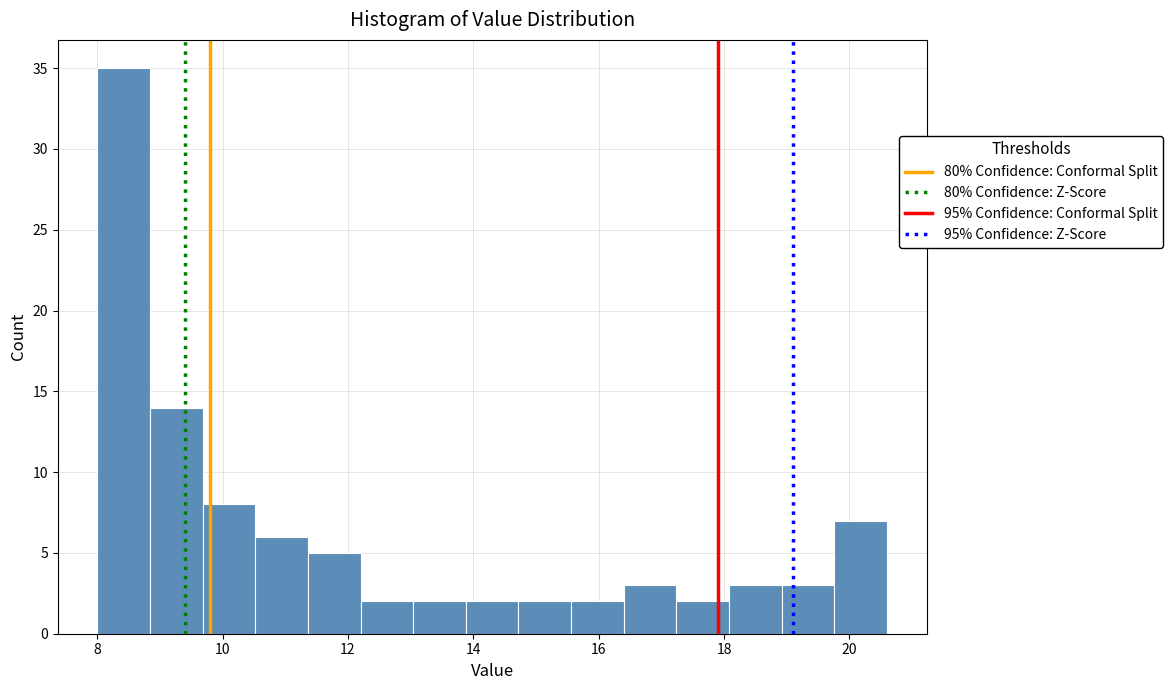

Reading left to right, transcribe this chart: for each bar, give the range it covers on the x-axis and its height. Neither the bar edges nor the heights are printed on the chart, so give them approximately, as read against the axes.

8.00 to 8.84: 35
8.84 to 9.68: 14
9.68 to 10.52: 8
10.52 to 11.36: 6
11.36 to 12.20: 5
12.20 to 13.04: 2
13.04 to 13.88: 2
13.88 to 14.72: 2
14.72 to 15.56: 2
15.56 to 16.40: 2
16.40 to 17.24: 3
17.24 to 18.08: 2
18.08 to 18.92: 3
18.92 to 19.76: 3
19.76 to 20.60: 7